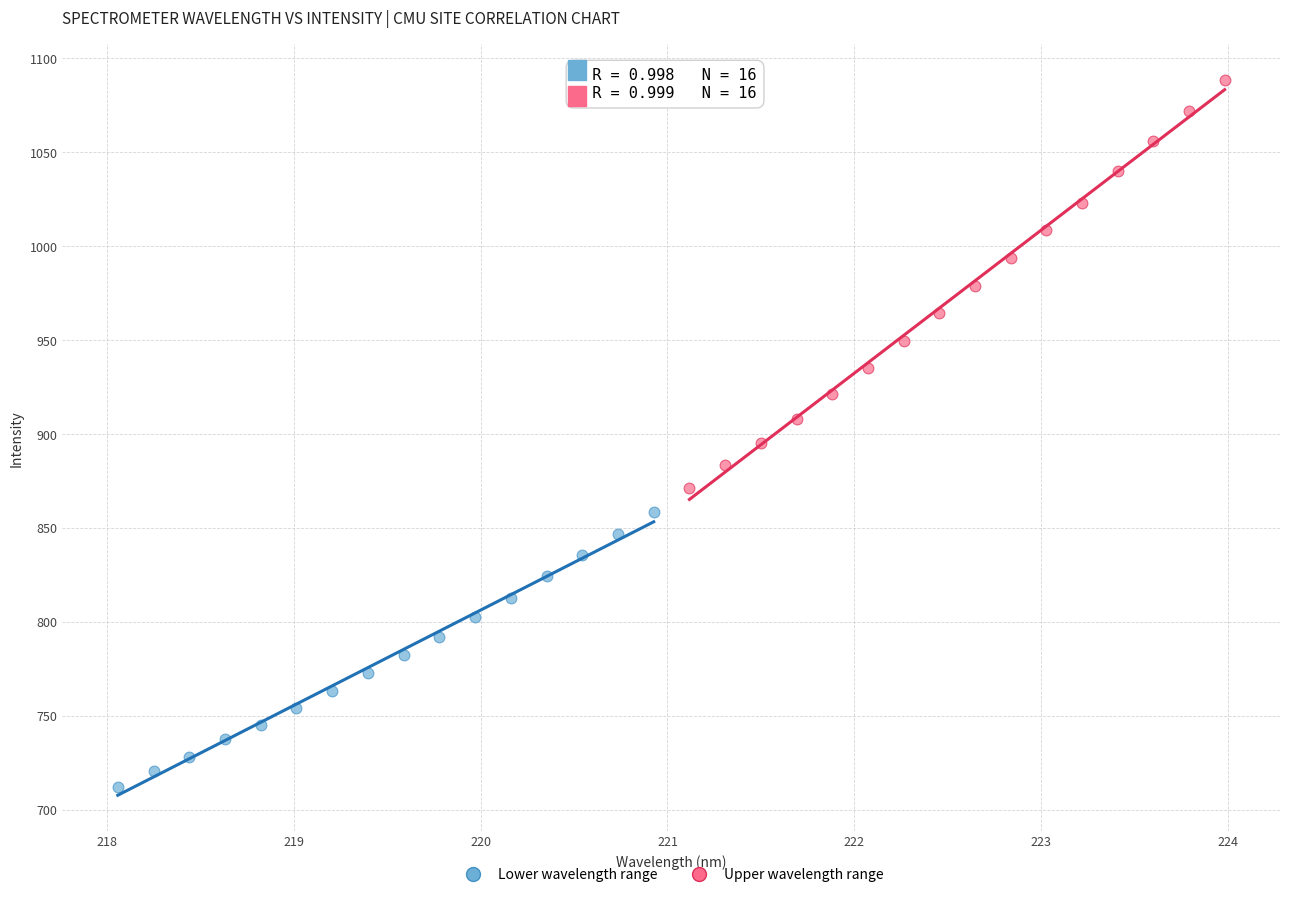

Which series has the widest spread of Y values?

Upper wavelength range